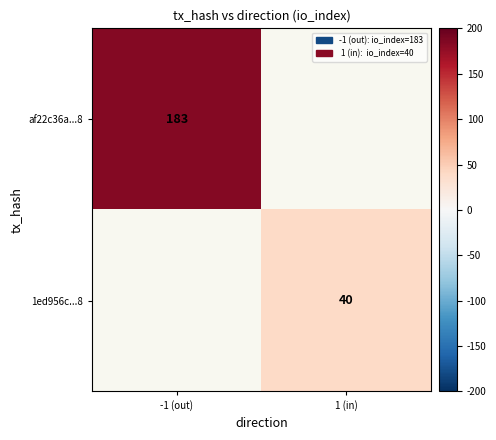

The value of af22c36a...8 at -1 (out) is 88.2. True or false?

False